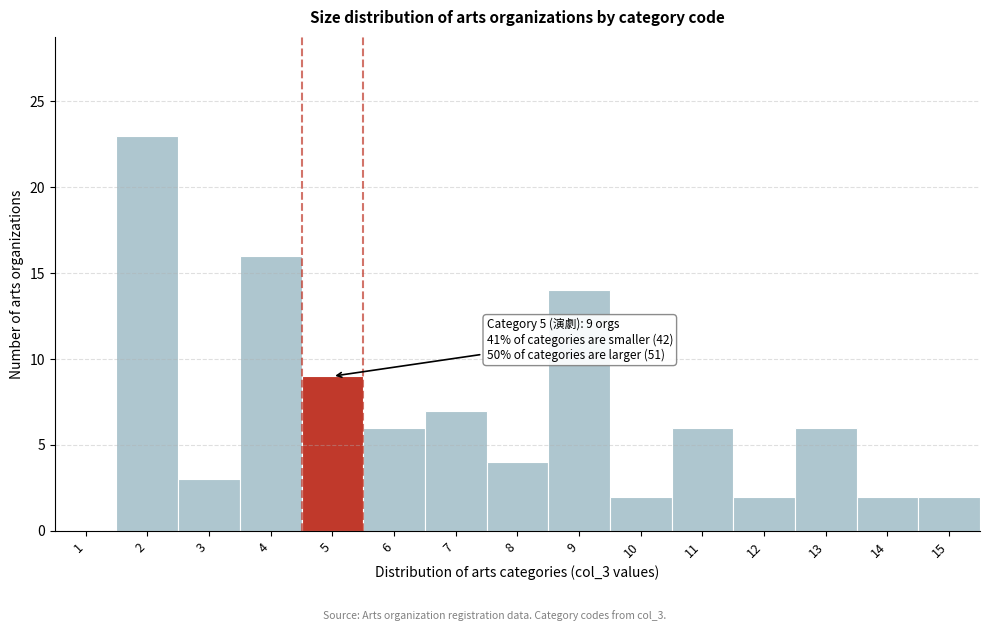

Reading left to right, extract all data points from this chart.

1=0	2=23	3=3	4=16	5=9	6=6	7=7	8=4	9=14	10=2	11=6	12=2	13=6	14=2	15=2